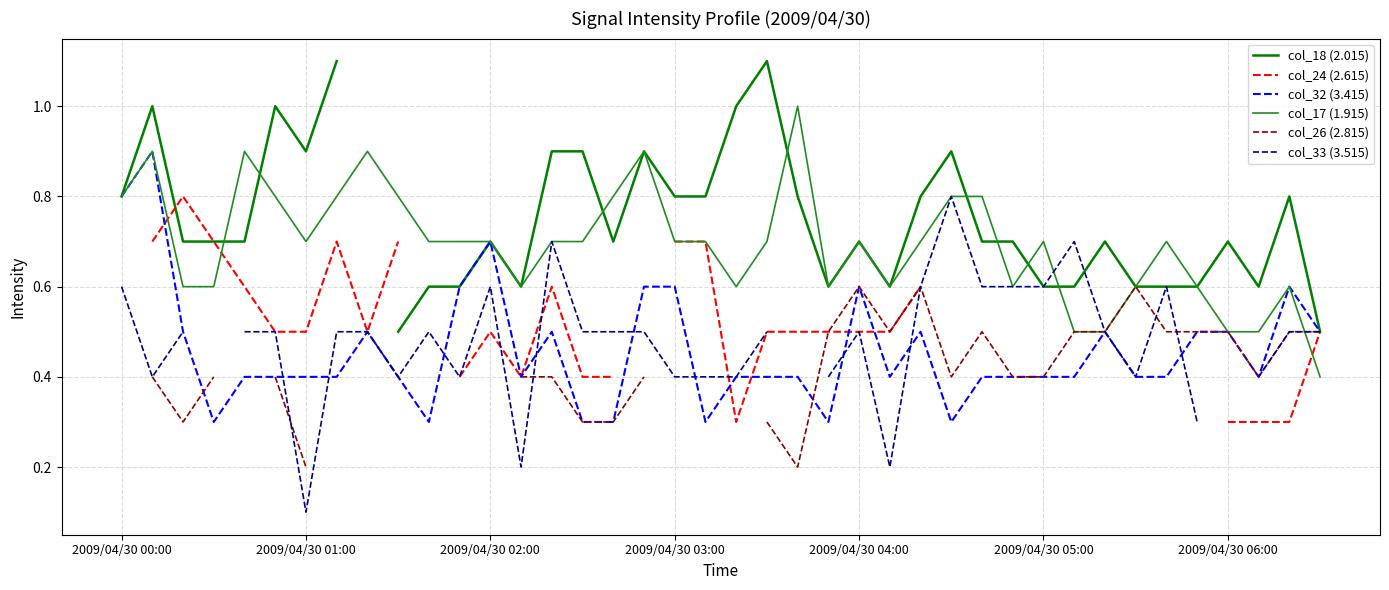

True or false: col_32 (3.415) has a value of 0.6 at 2009/04/30 04:00.

True